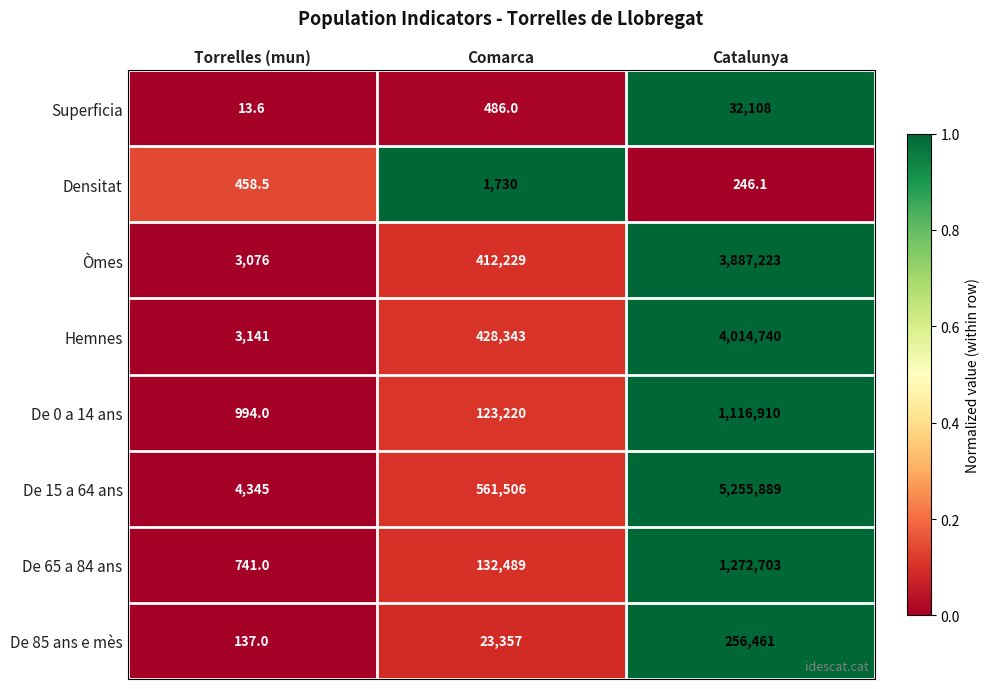

What is the total value across all series at Torrelles (mun)?

12906.1